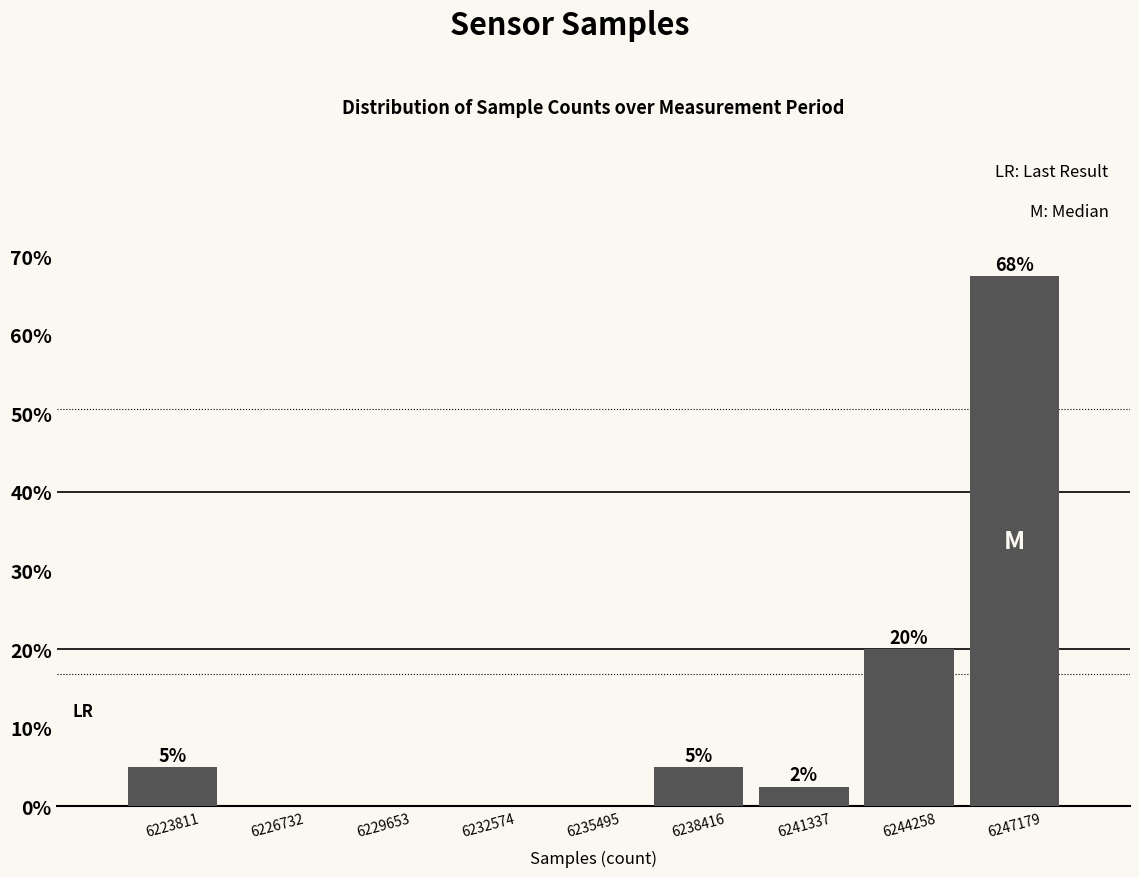

Over which range of the x-axis is the bar tallest?

6245500 to 6248500